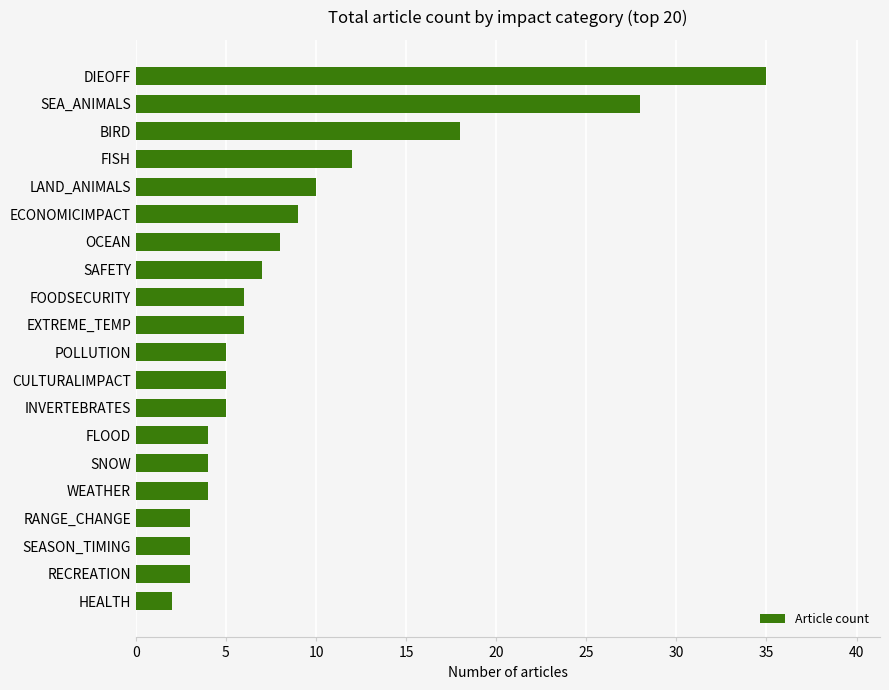

Where is the data nearest to the value 18?

BIRD